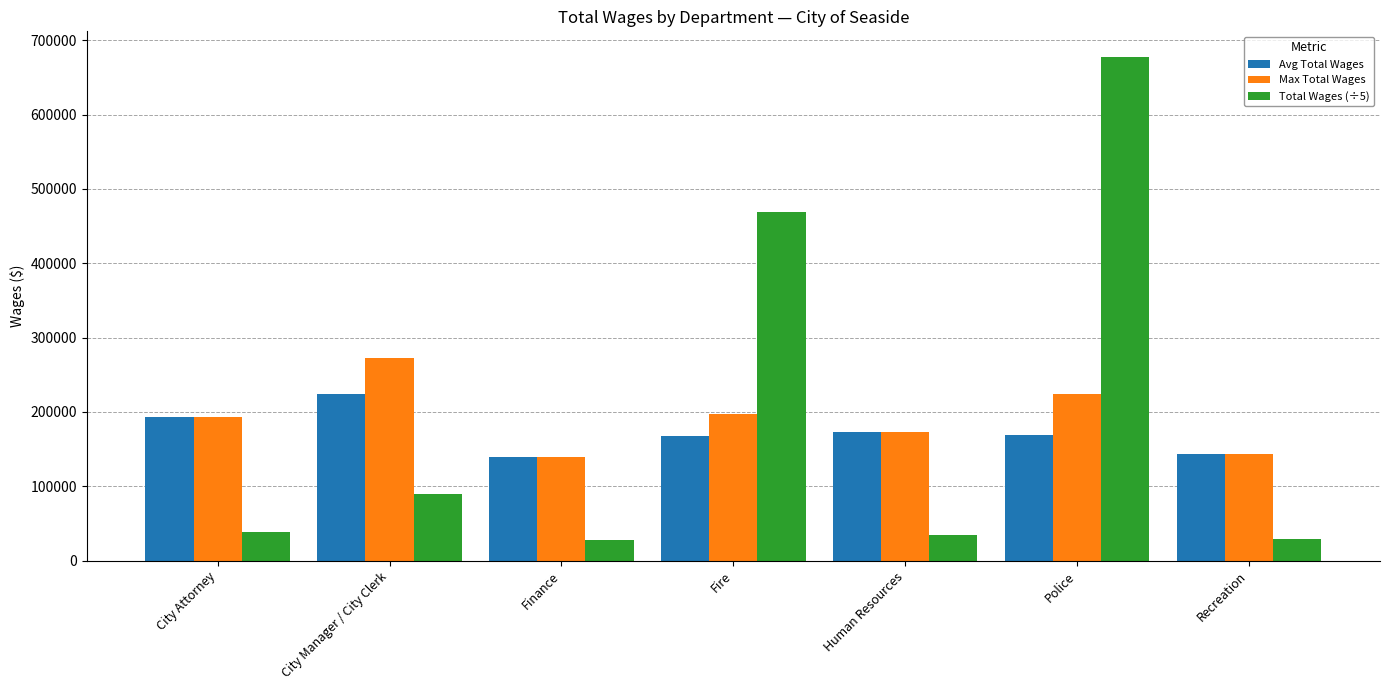

The value of Max Total Wages at City Manager / City Clerk is 374172.6. True or false?

False